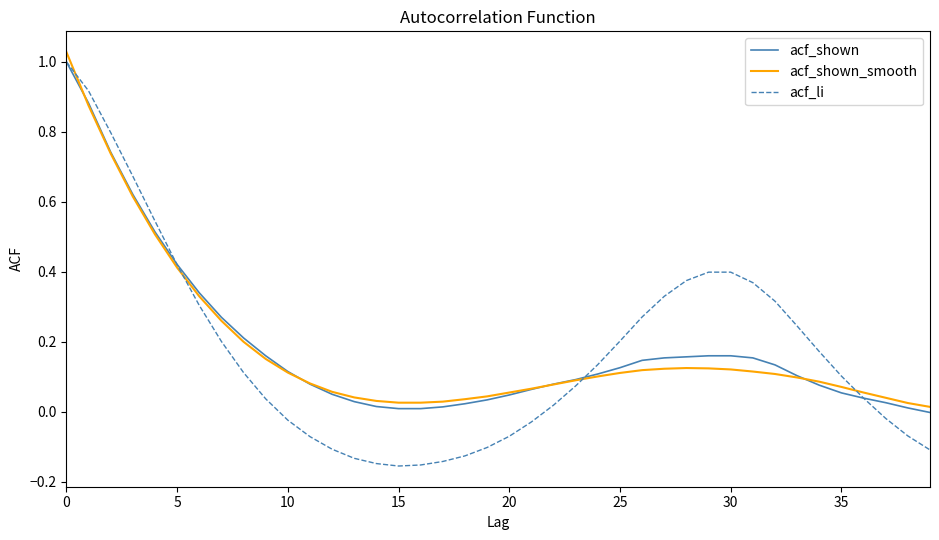

Which series has the largest range (max minus min)?

acf_li